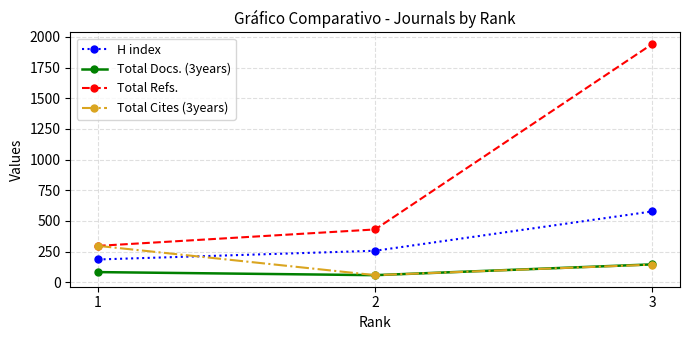

Reading left to right, transcribe all the data shown in this chart.

H index: 185	256	577
Total Docs. (3years): 82	57	145
Total Refs.: 296	430	1943
Total Cites (3years): 296	57	143